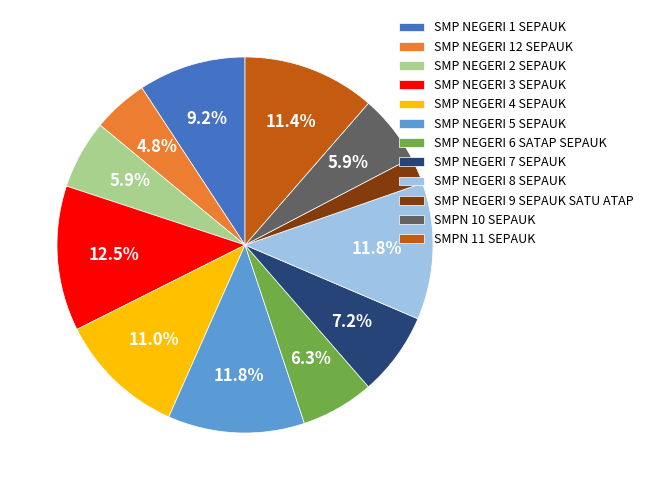

To the nearest percent, what portion does SMP NEGERI 5 SEPAUK represent?

12%